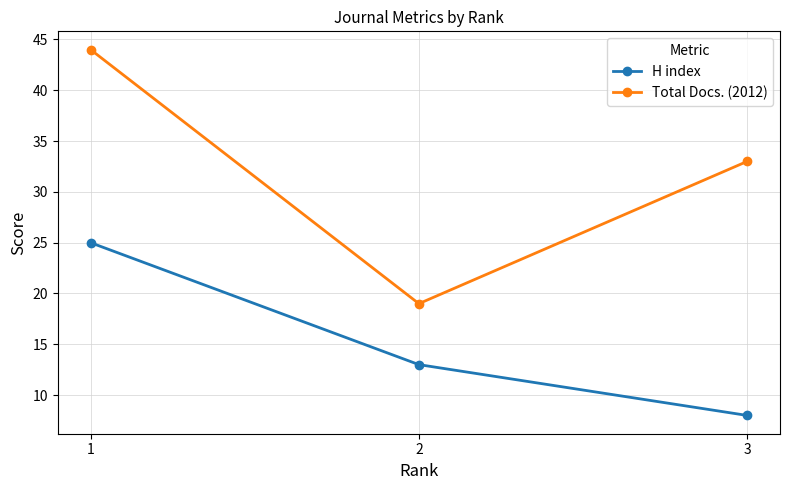

Reading left to right, what are all the values shown in this chart?

H index: 1=25	2=13	3=8
Total Docs. (2012): 1=44	2=19	3=33